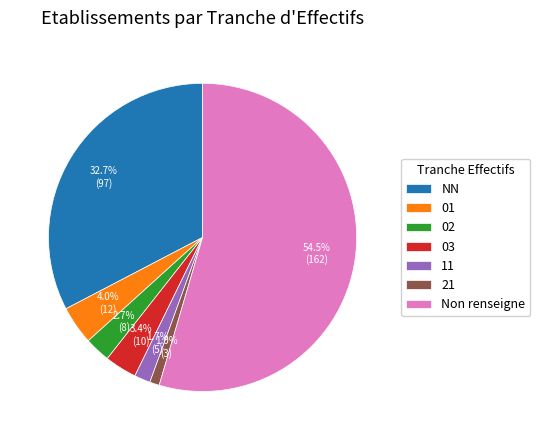

What percentage is the NN slice, to the nearest percent?

33%